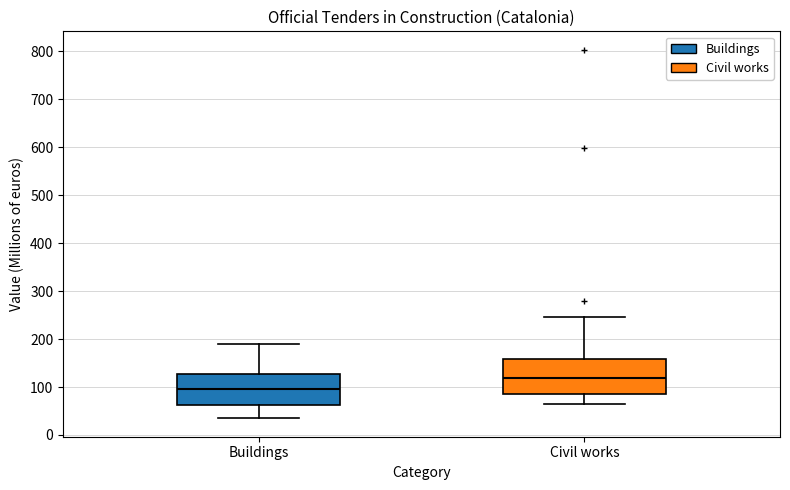

Which box has the lowest median line?

Buildings